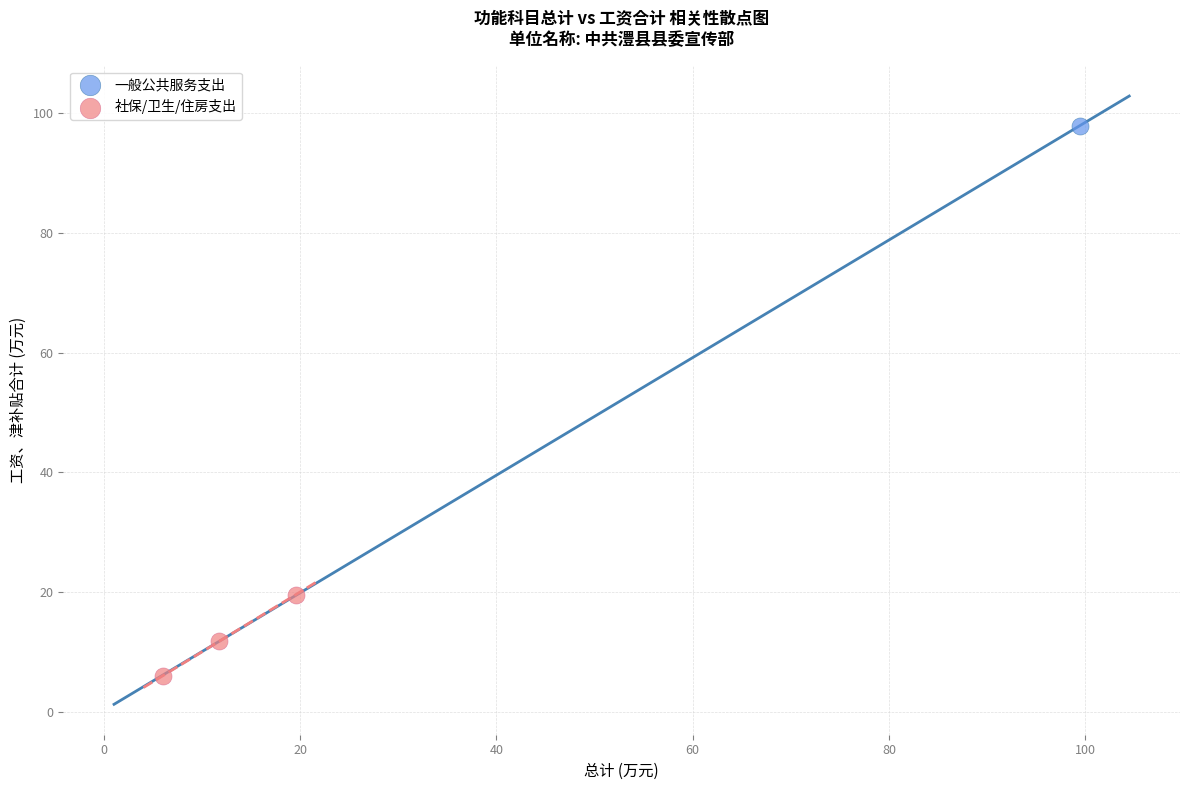

What are all the series names shown in the legend?

一般公共服务支出, 社保/卫生/住房支出